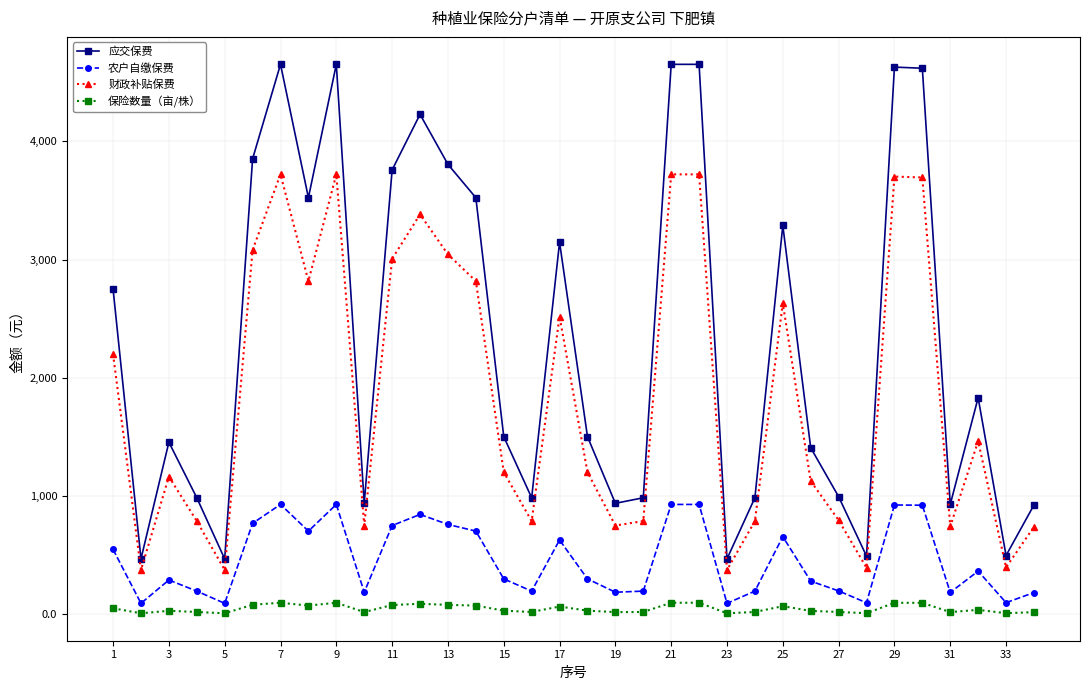

Rank the series by their maximum value, from lowest to highest.

保险数量（亩/株）, 农户自缴保费, 财政补贴保费, 应交保费